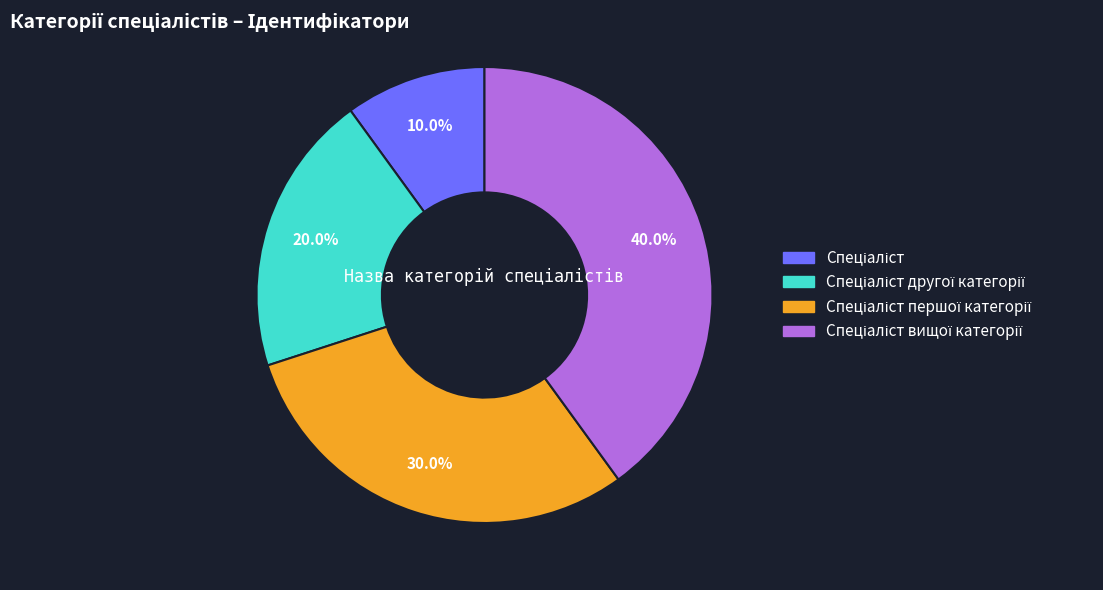

Does any single category account for the majority?

No